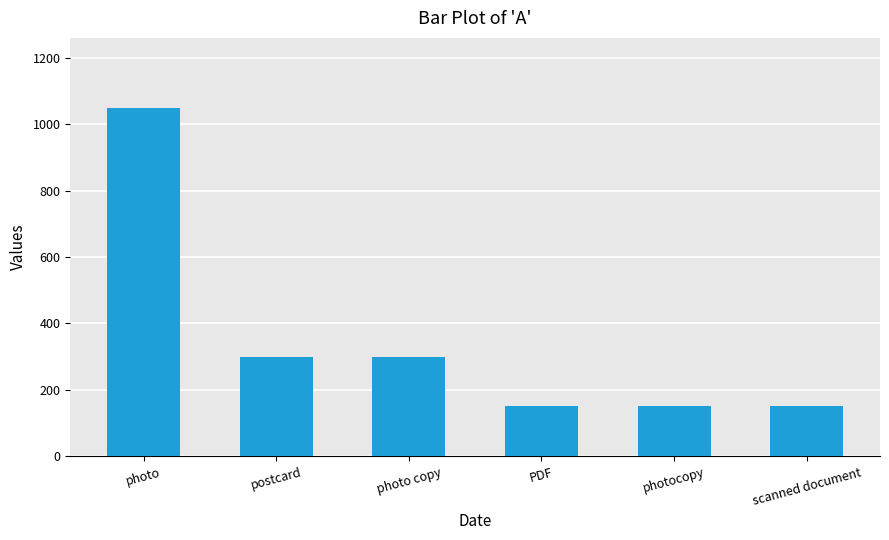

Read the value at PDF.

150